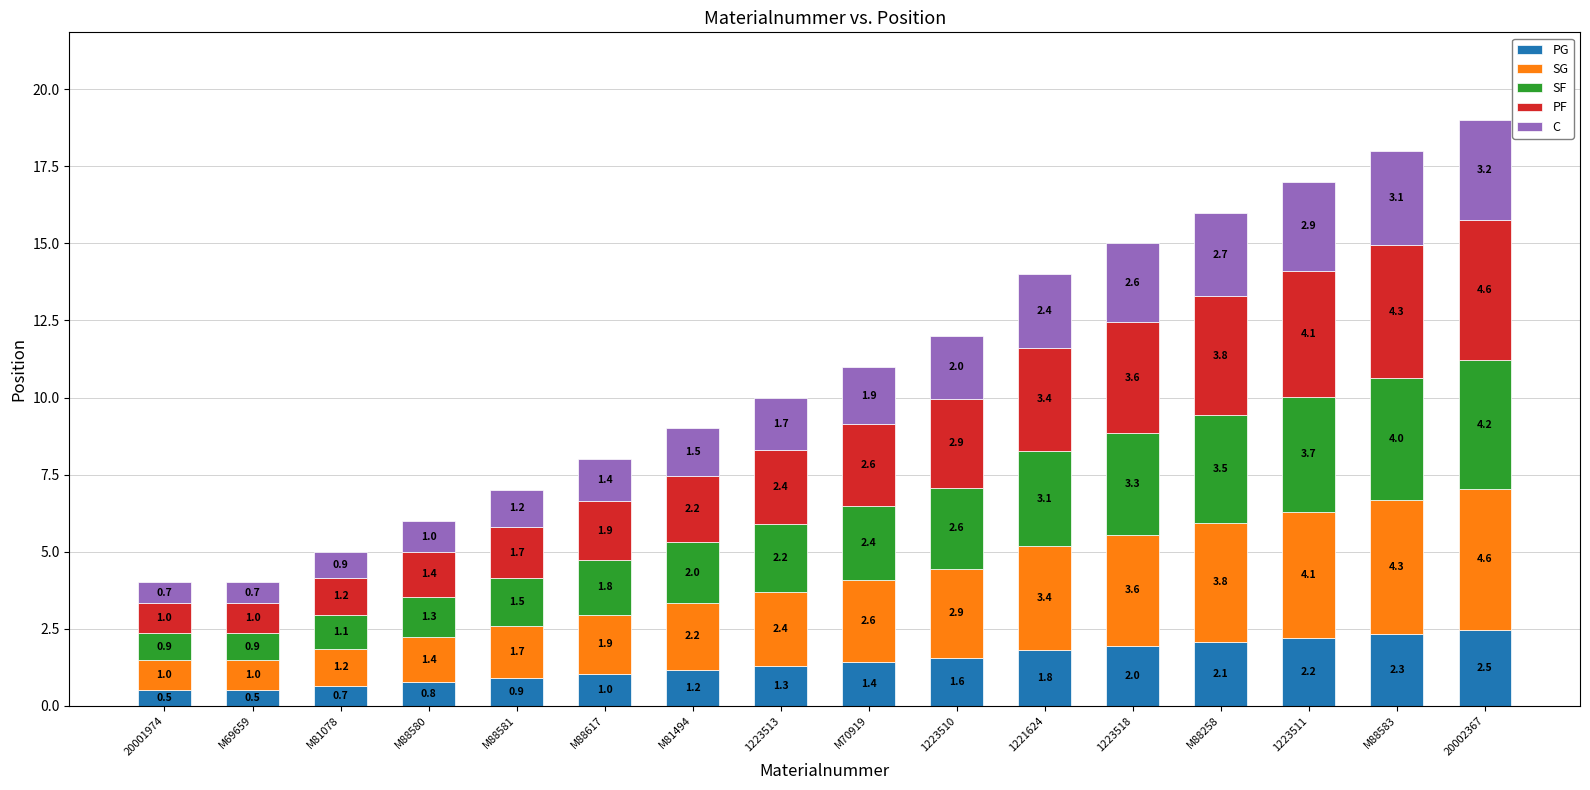

Reading left to right, transcribe the values for PG.

0.5	0.5	0.7	0.8	0.9	1.0	1.2	1.3	1.4	1.6	1.8	2.0	2.1	2.2	2.3	2.5